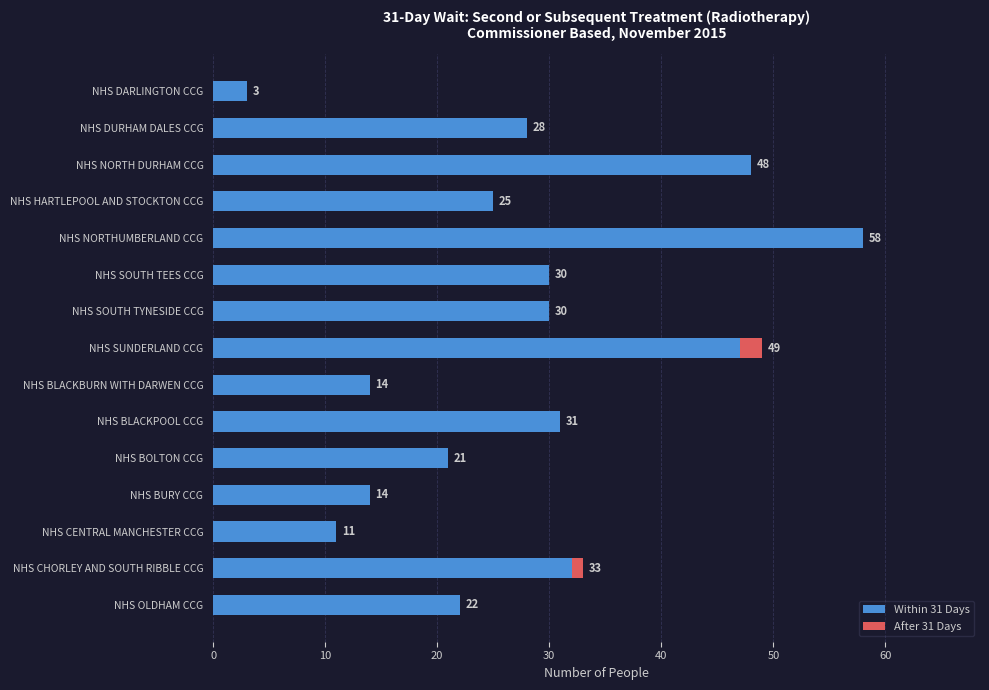

How many data points does each series have?

15